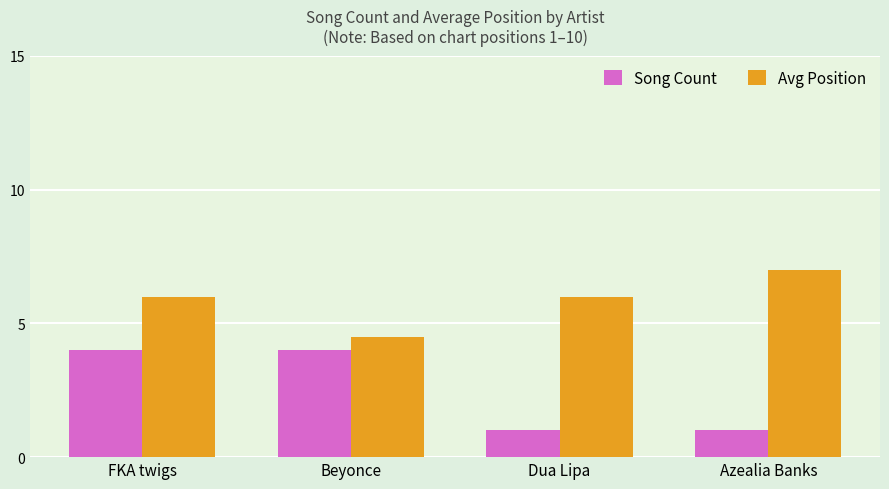

What is the highest value of the Song Count series?

4.0